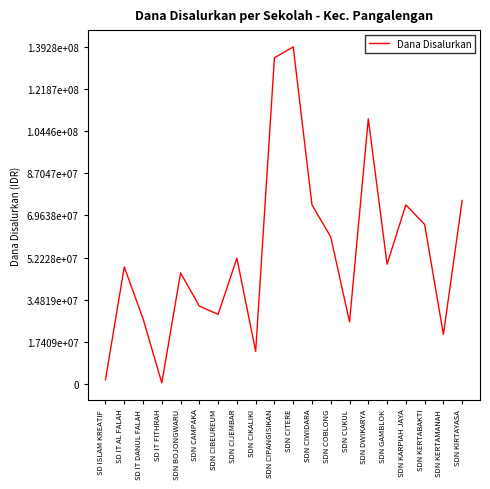

What is the approximate value at SD ISLAM KREATIF?

1800000